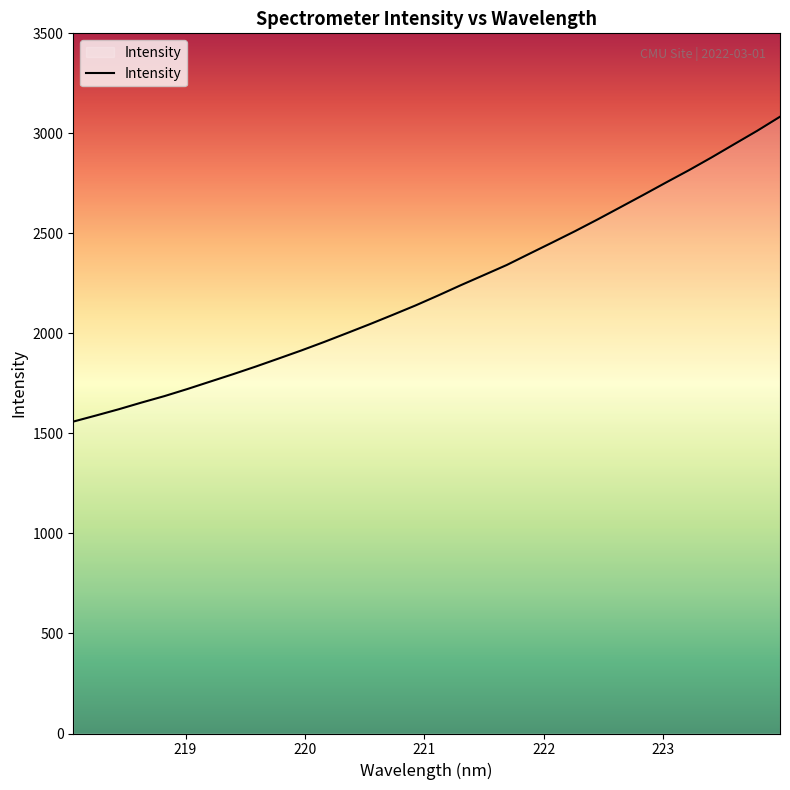

Reading left to right, transcribe all the data shown in this chart.

1559.2	1589.7	1621.1	1654.6	1686.7	1722.0	1759.1	1796.0	1834.4	1874.5	1914.9	1957.4	2001.6	2046.3	2092.5	2139.6	2189.8	2241.5	2291.5	2341.7	2398.2	2454.3	2511.0	2570.2	2631.2	2692.3	2754.6	2815.8	2880.0	2946.6	3012.9	3083.1